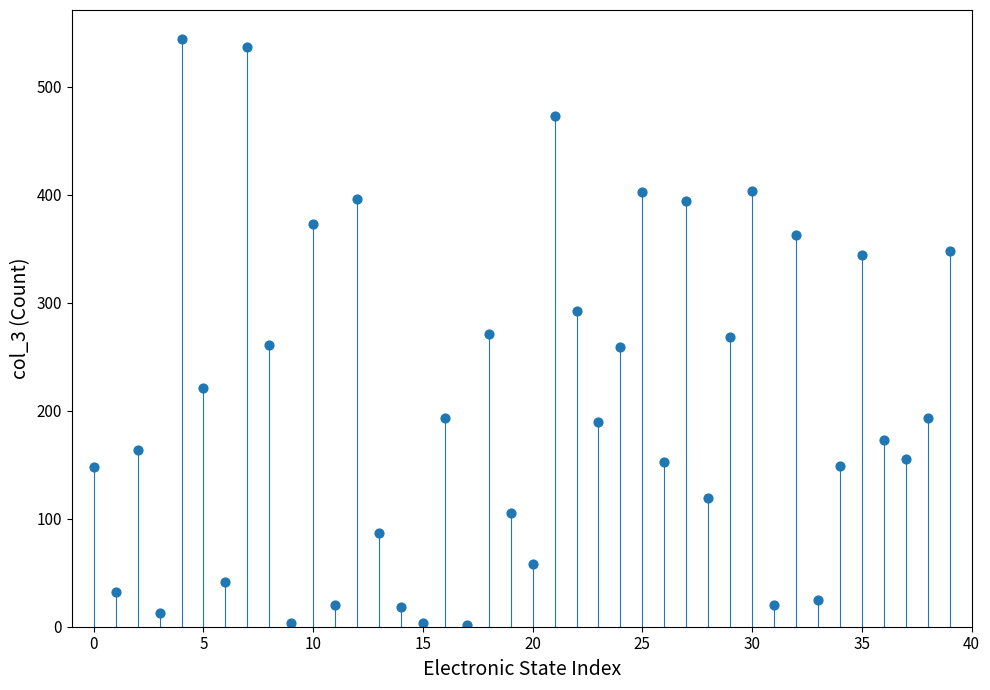

What is the range of Y values (max minus min)?

542